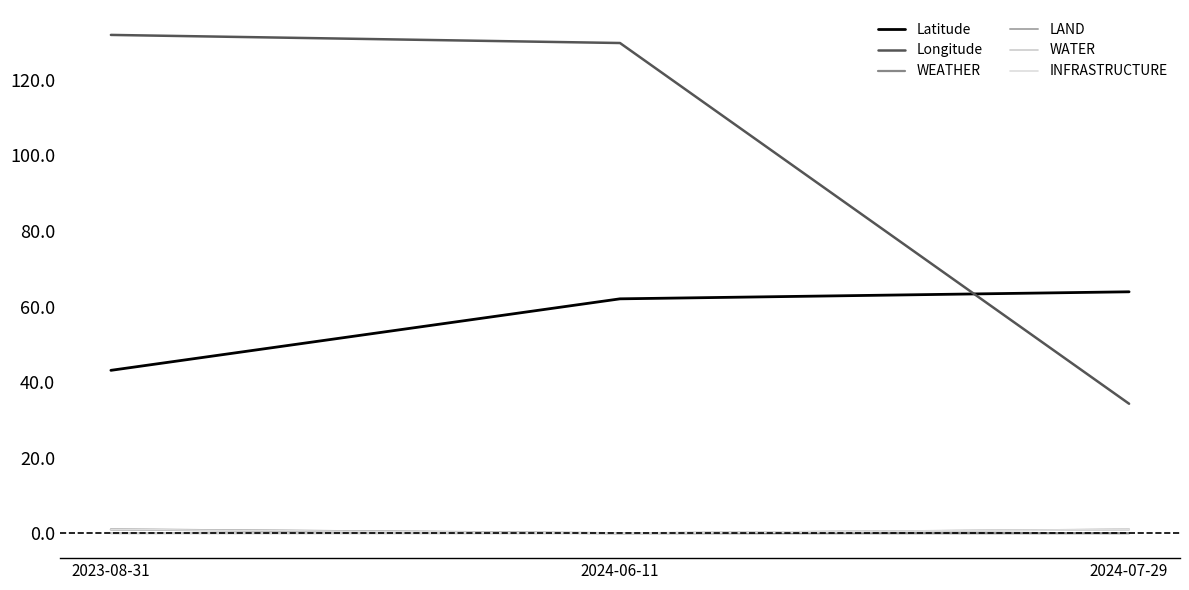

Which category has the lowest value in the WATER series?

2023-08-31